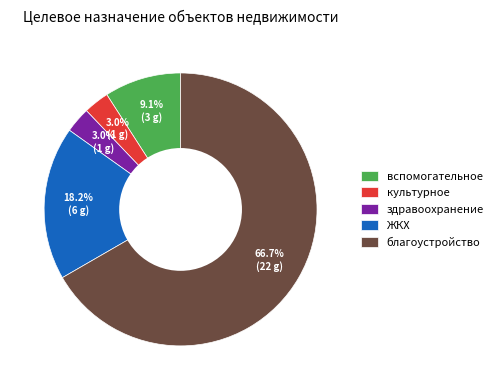

Is there a majority slice in this chart?

Yes